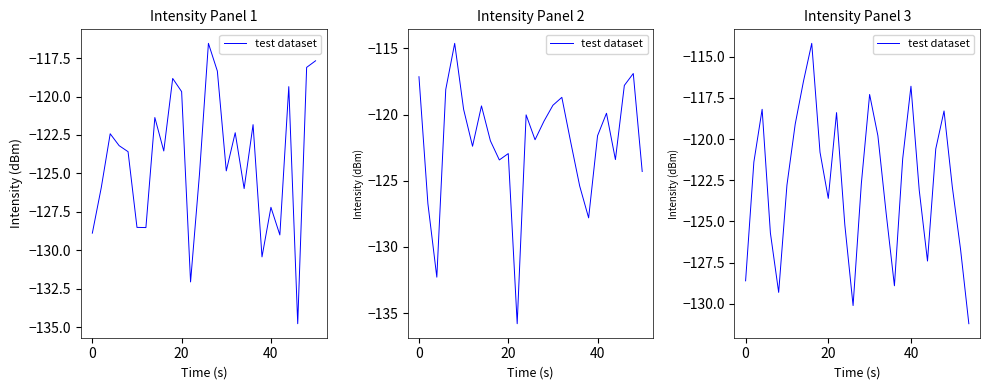

True or false: the data has more than 1 interior local peaks.

True